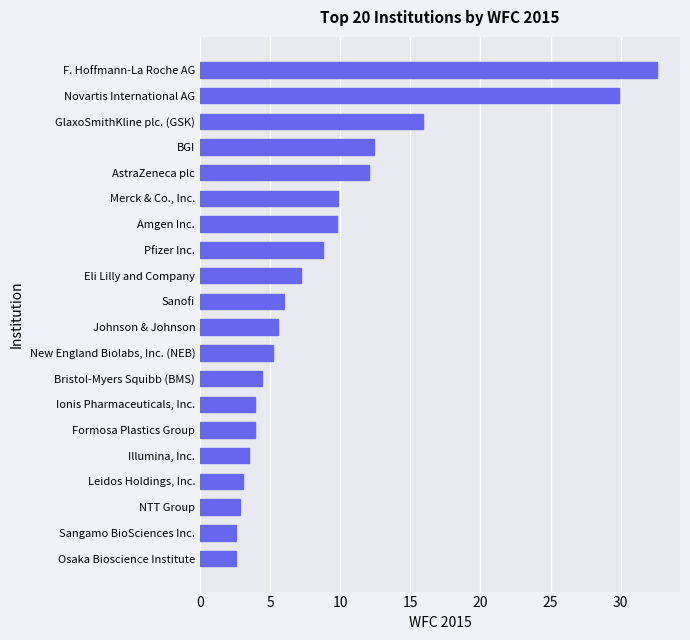

What is the smallest value displayed?

2.5